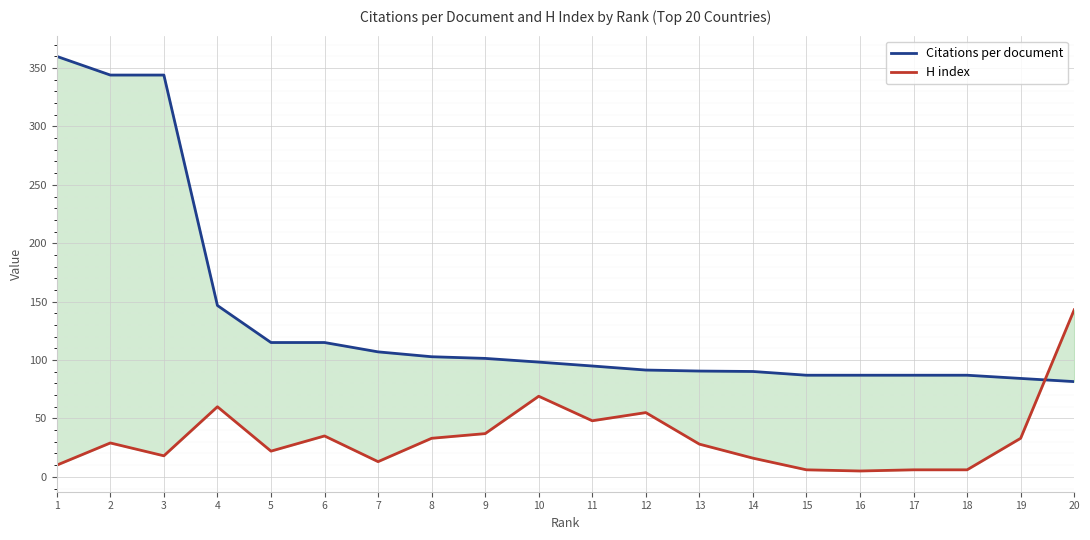

Is the value of Citations per document at 5 greater than the value of H index at 2?

Yes